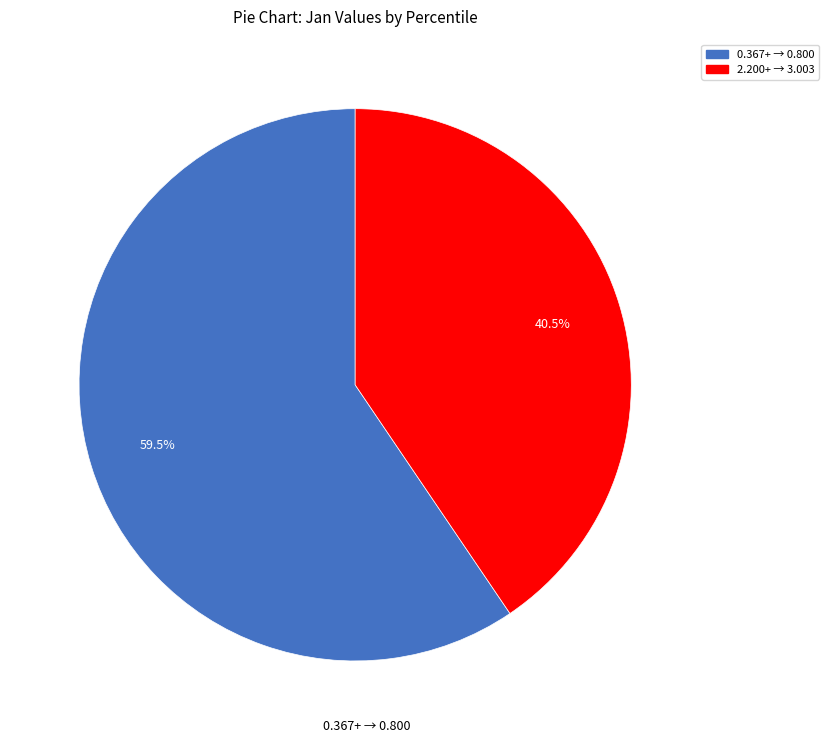

How many slices are in this pie chart?

2